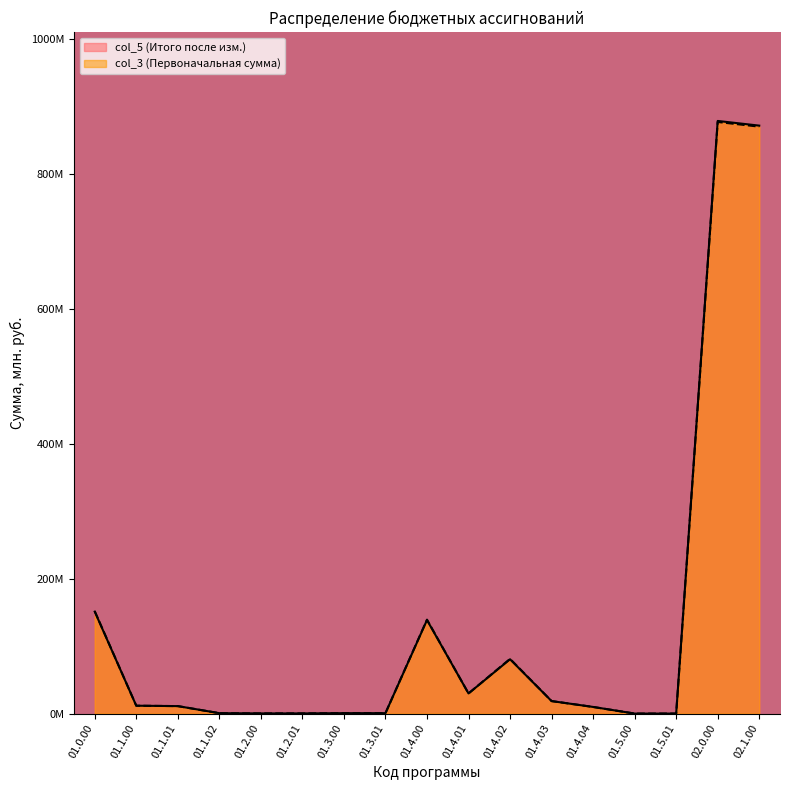

True or false: col_3 (Первоначальная сумма) and col_5 (Итого после изм.) cross at least once.

False